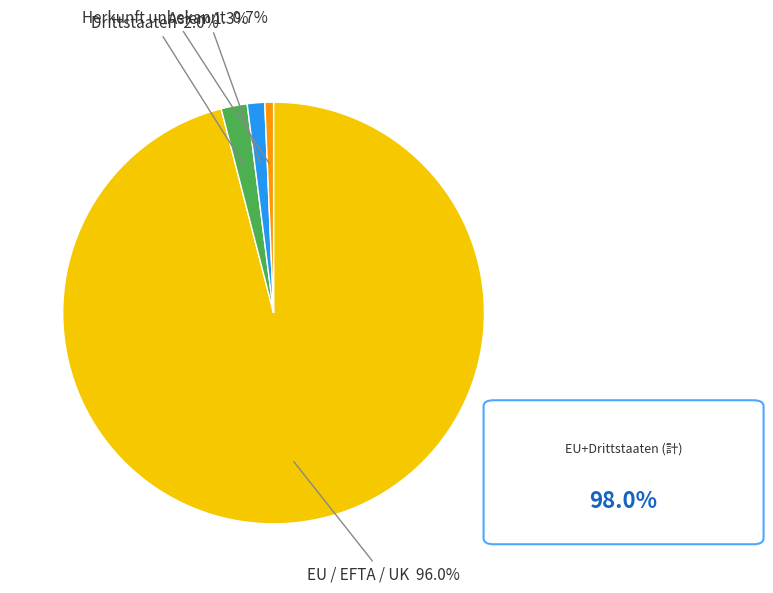

Is there a majority slice in this chart?

Yes